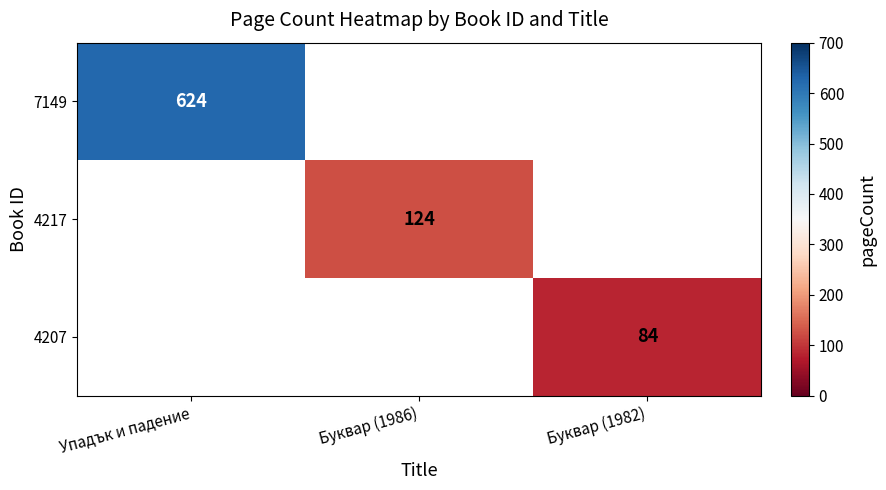

True or false: 4207 has a value of 122.9 at Буквар (1982).

False